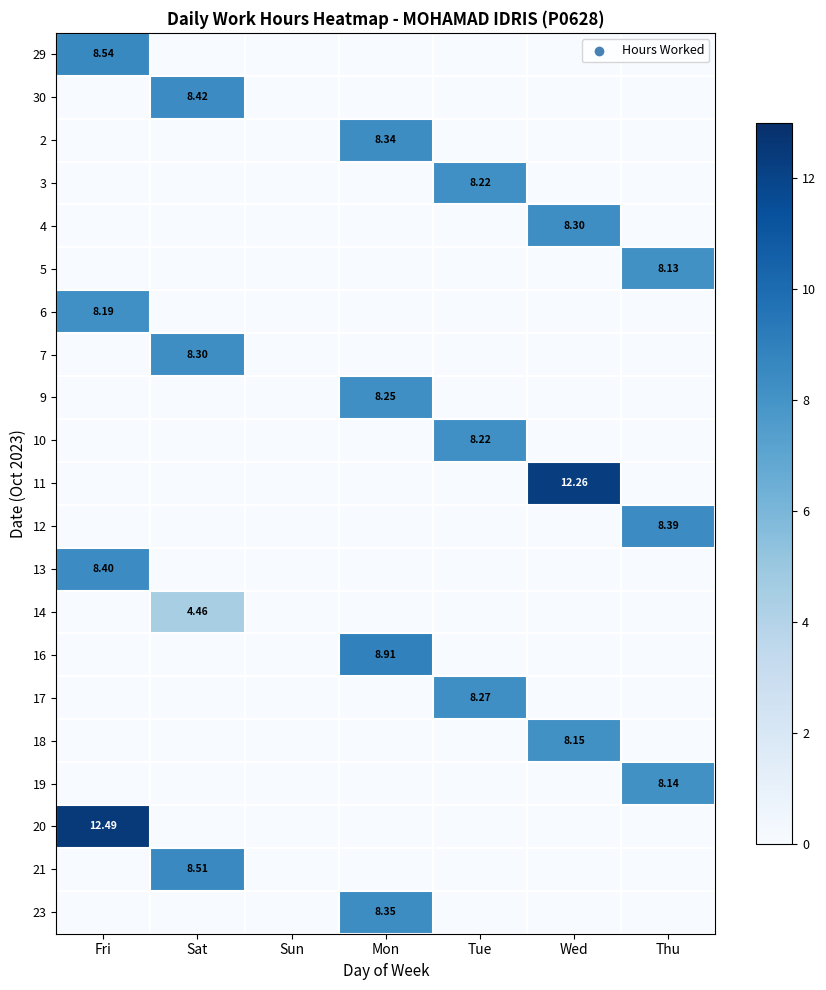

At which category does the chart reach its peak across all series?

Fri